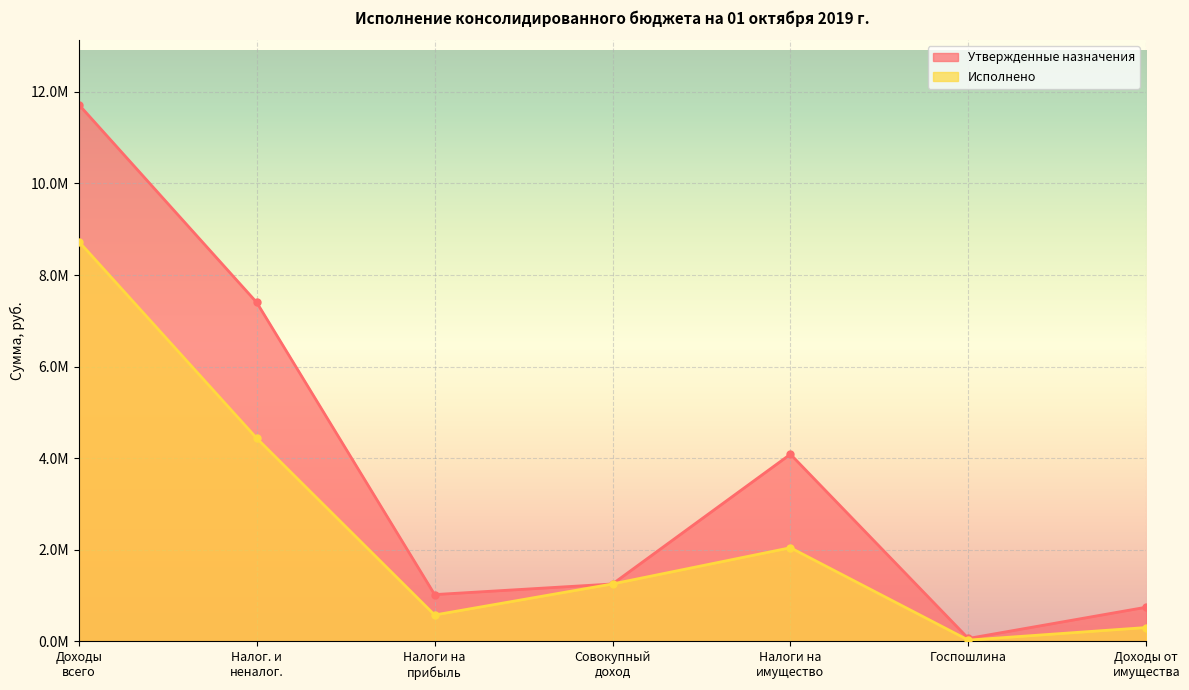

What position from the left is Налоги на имущество?

5